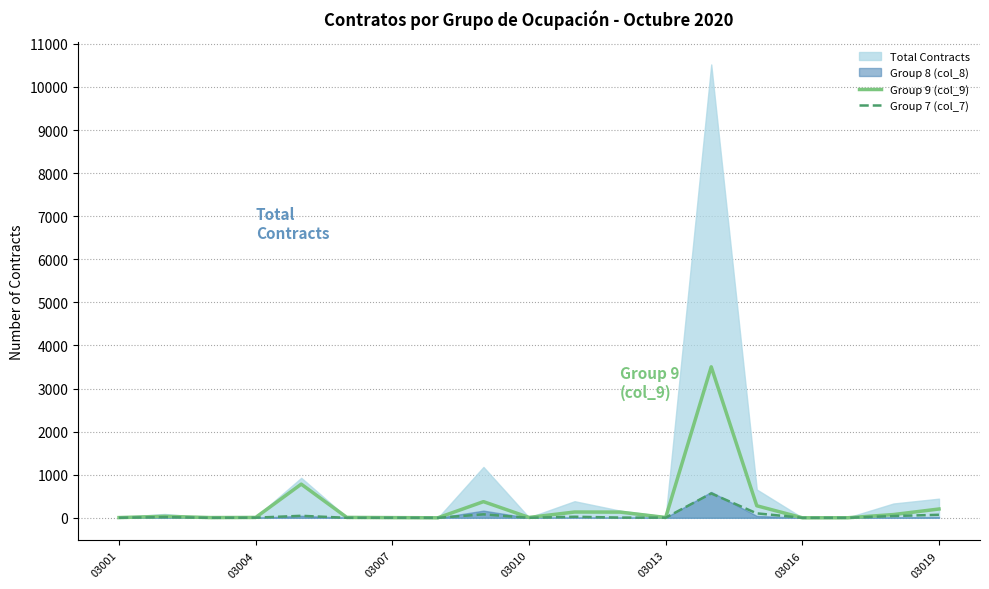

What is the sum of all Group 9 (col_9) values?

5565